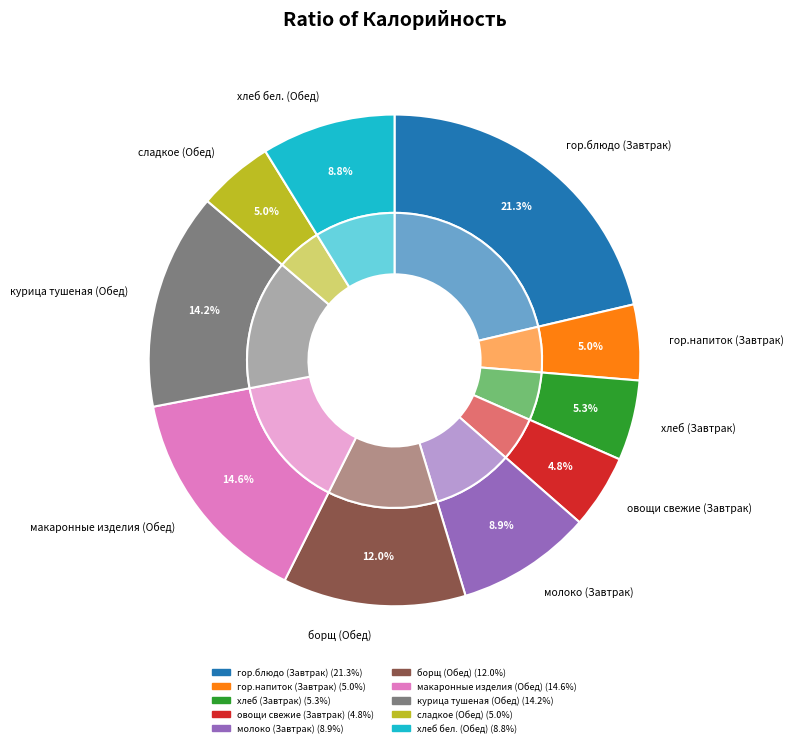

Is there any slice that represents more than half of the pie?

No